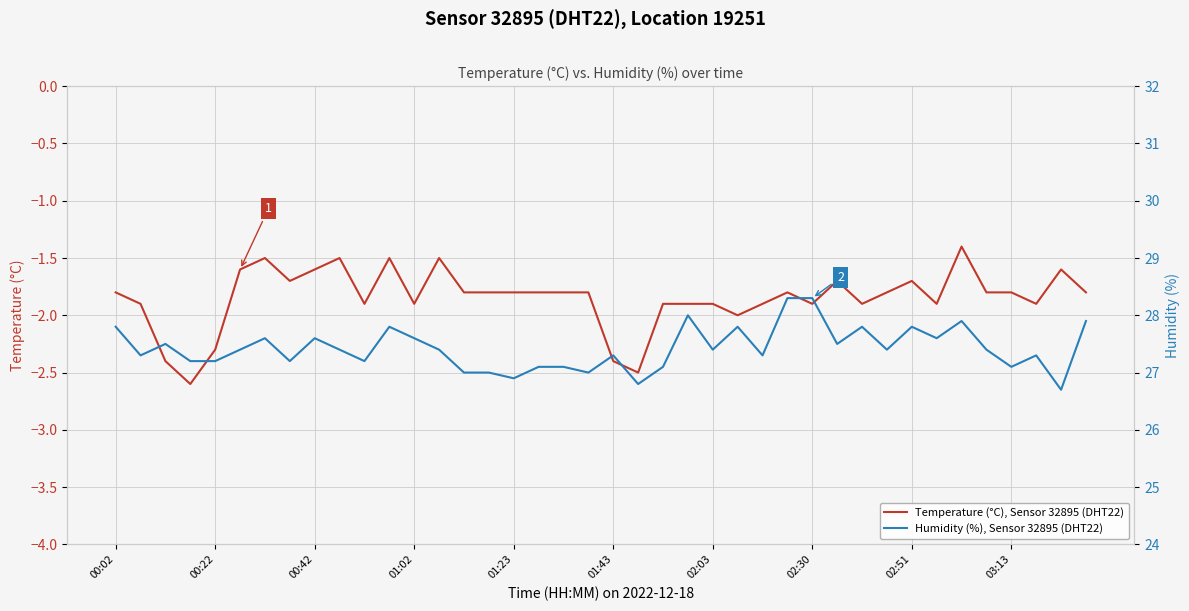

True or false: Temperature (°C), Sensor 32895 (DHT22) and Humidity (%), Sensor 32895 (DHT22) cross at least once.

False